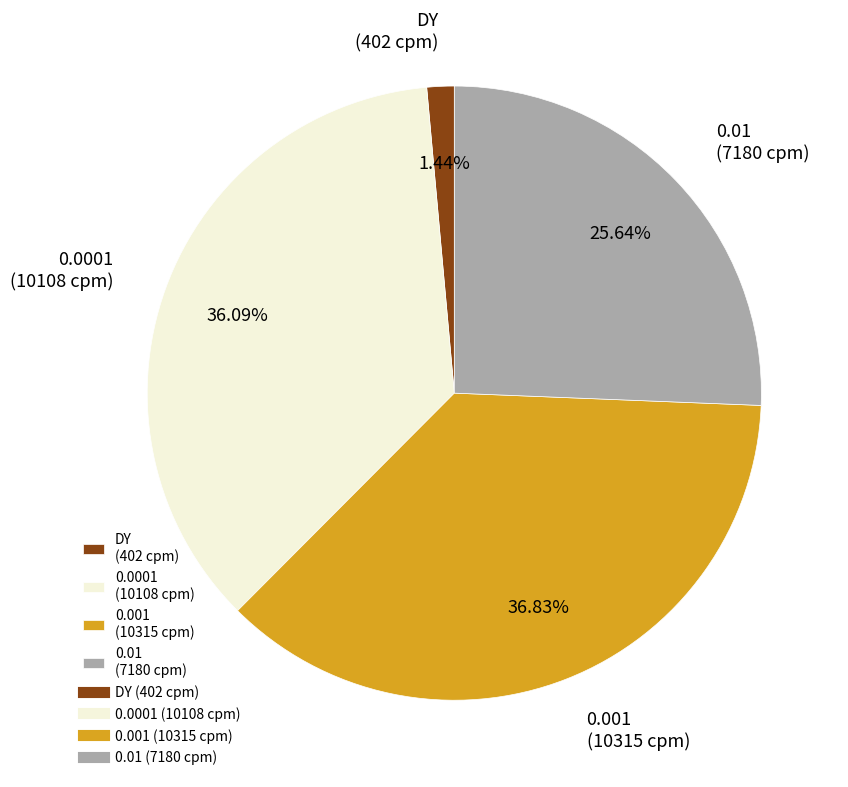

Is it true that 0.001 is 22% of the pie?

False